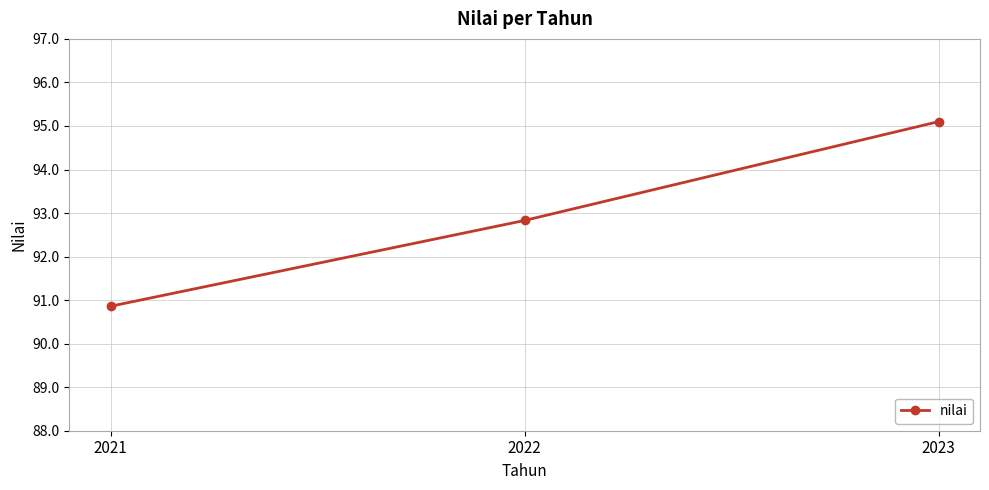

What is the difference between the maximum and minimum values?

4.2